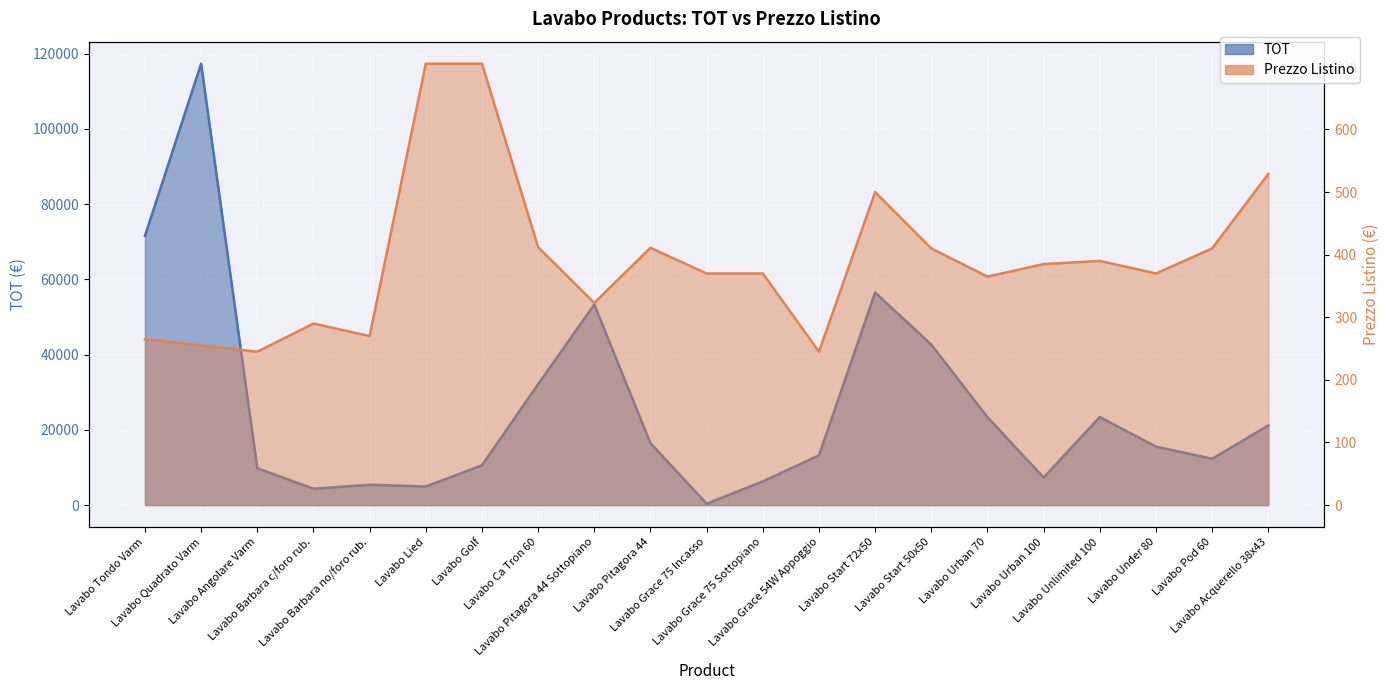

What is the label of the 4th point from the left?

Lavabo Barbara c/foro rub.